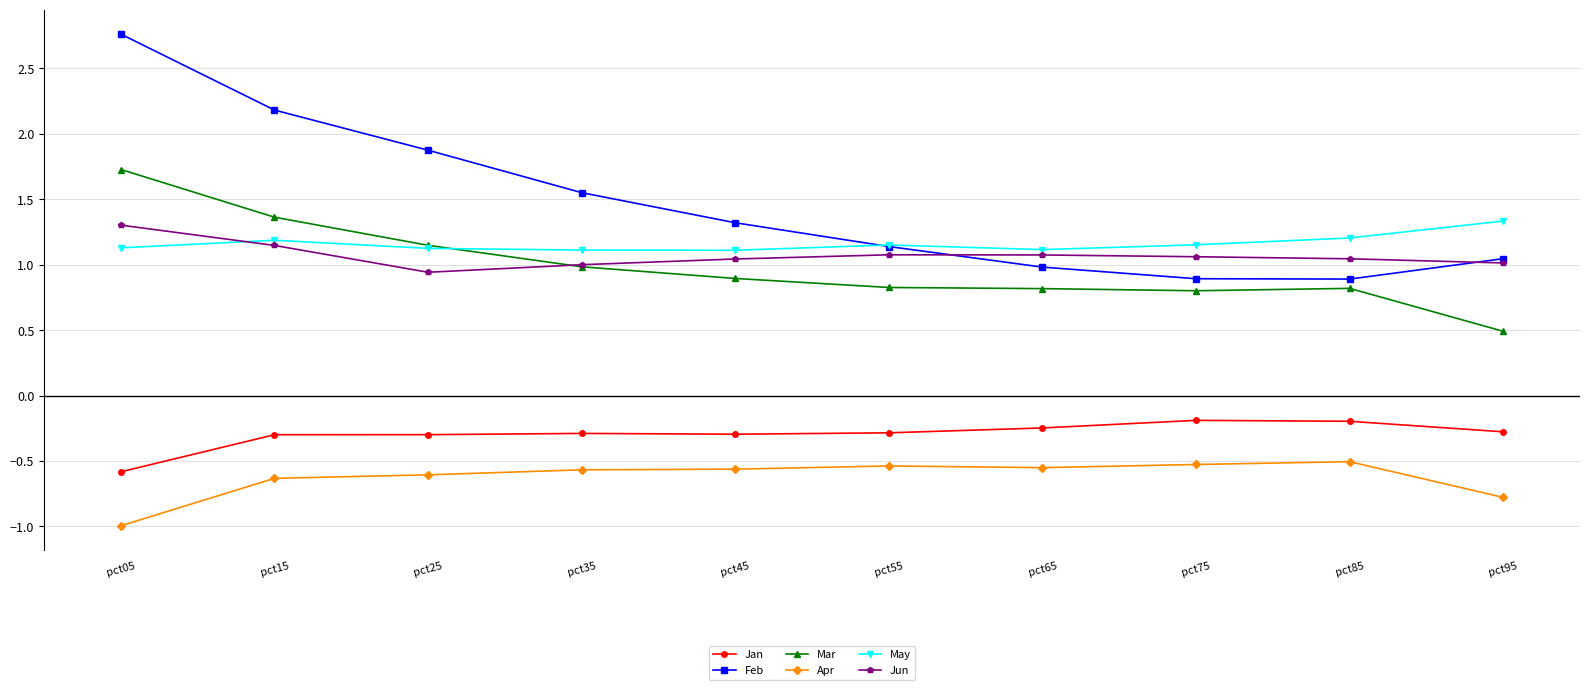

At how many categories does at least one series exceed 0?

10